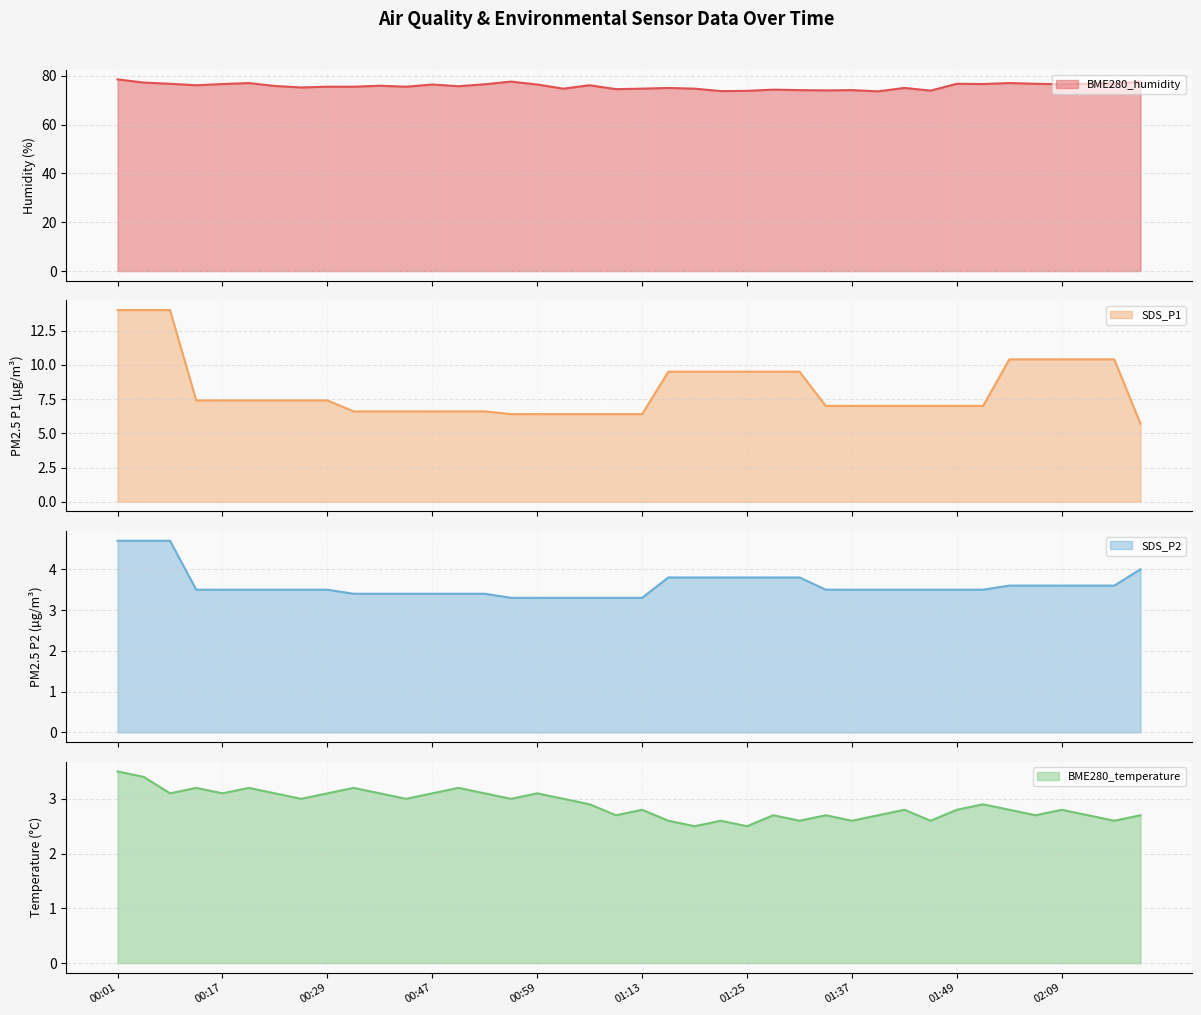

At which label does BME280_humidity first exceed 75?

00:01